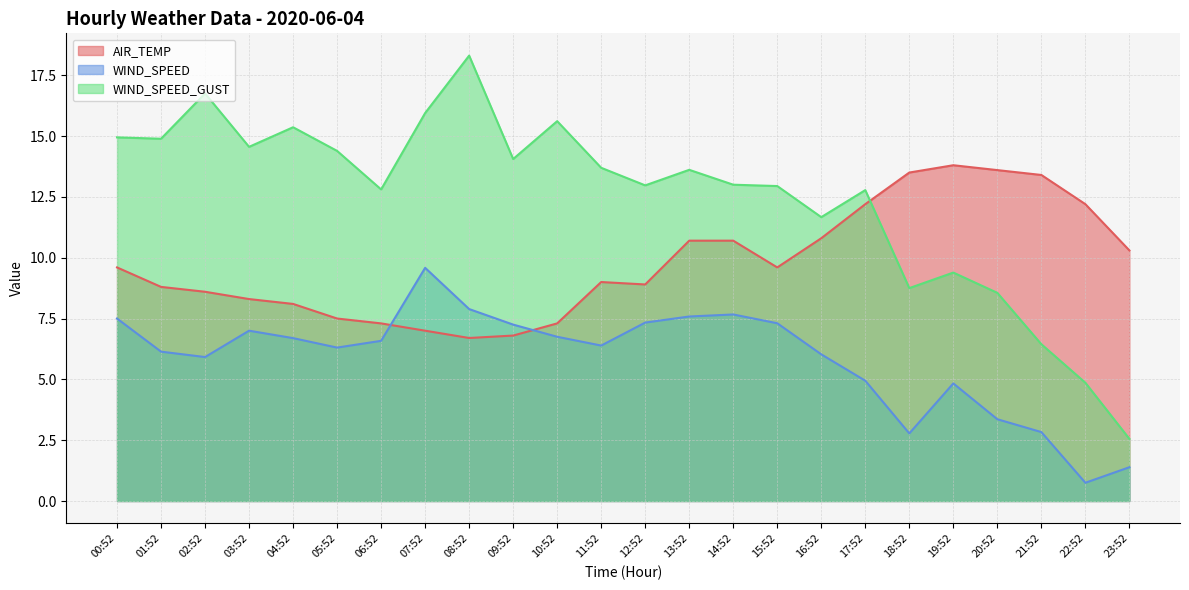

Does the chart have visible grid lines?

Yes